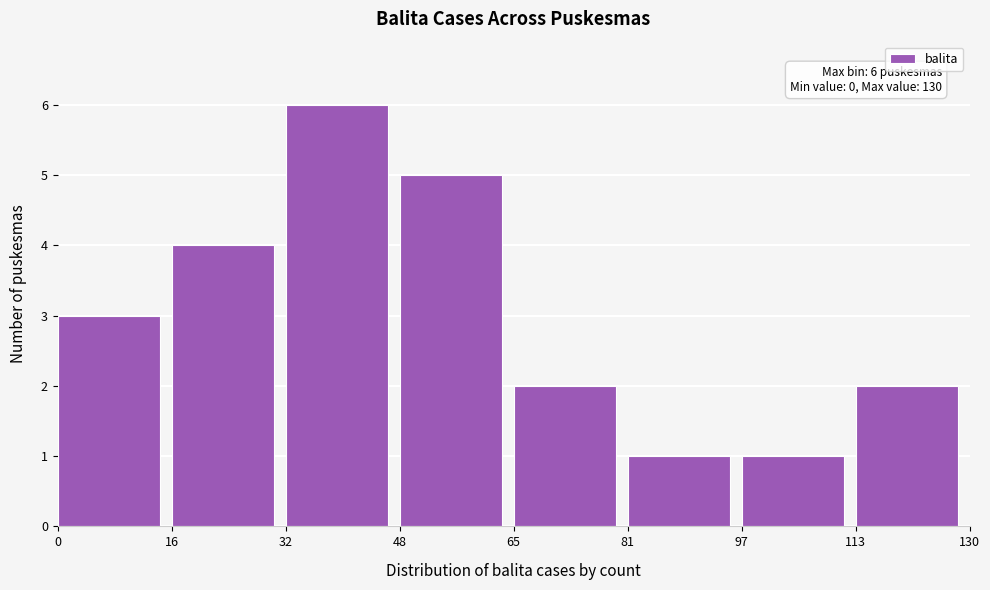

Over which range of the x-axis is the bar tallest?

32 to 48